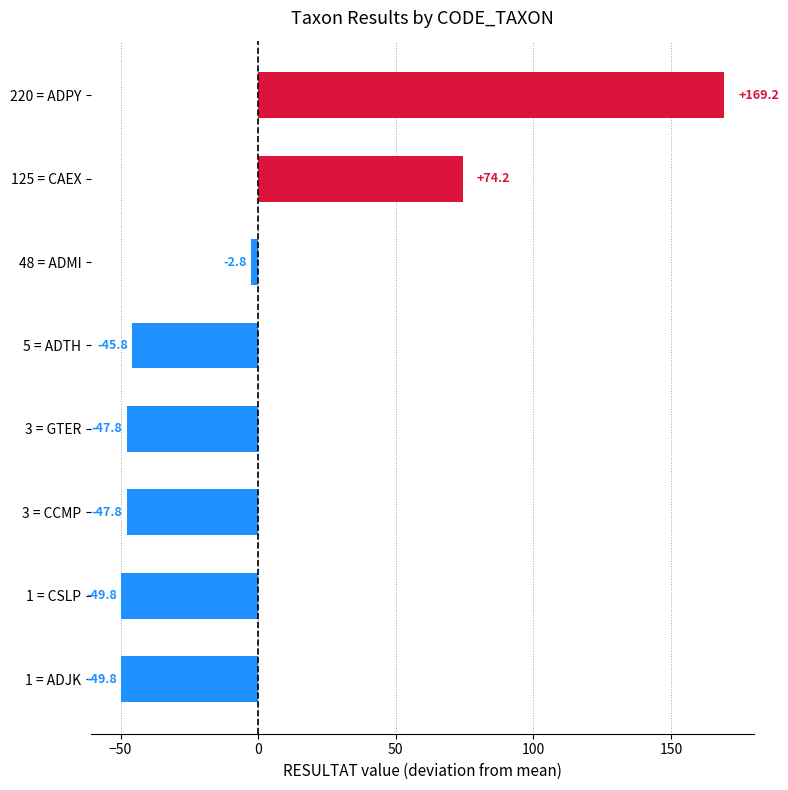

At which category does the chart reach its peak across all series?

220 = ADPY